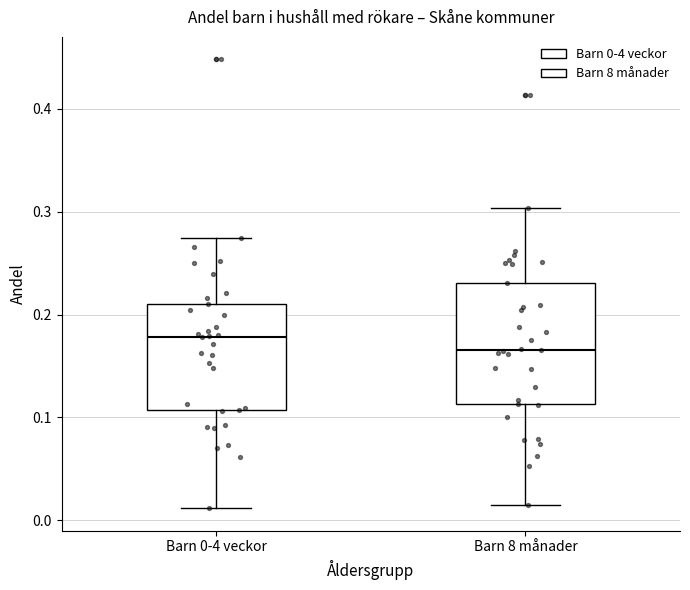

Where does the upper whisker of the box for Barn 0-4 veckor end on the y-axis? The values are not printed on the chart, so give them approximately, as read against the axis.

0.27